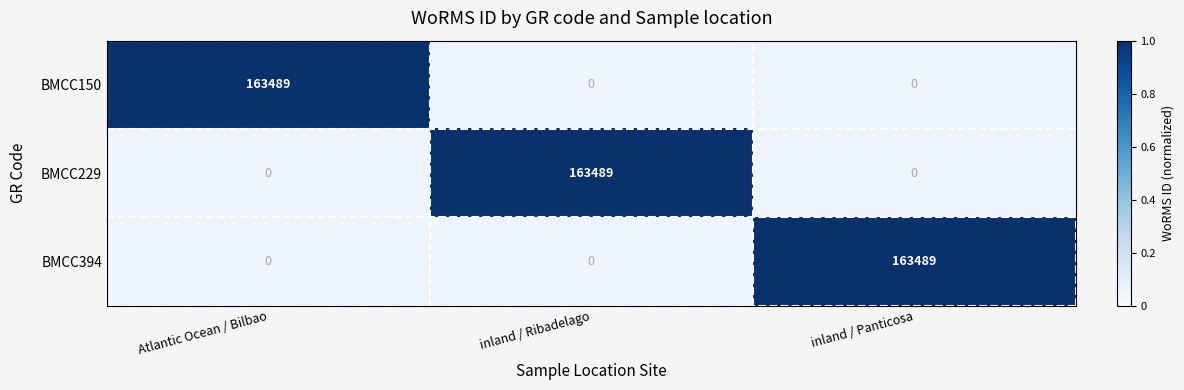

The value of BMCC150 at inland / Ribadelago is 0. True or false?

True